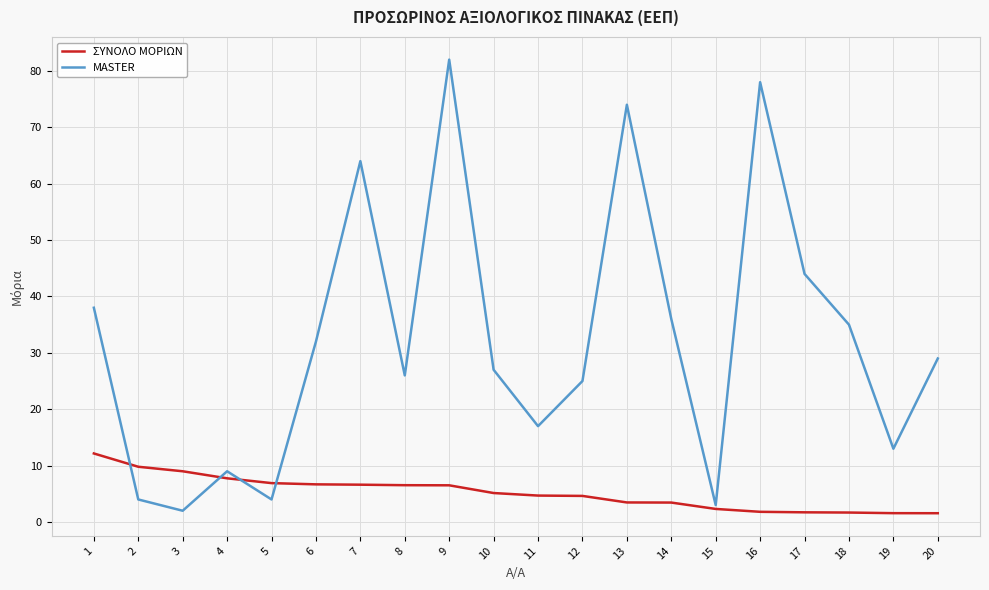

True or false: MASTER has more than 0 interior local peaks.

True